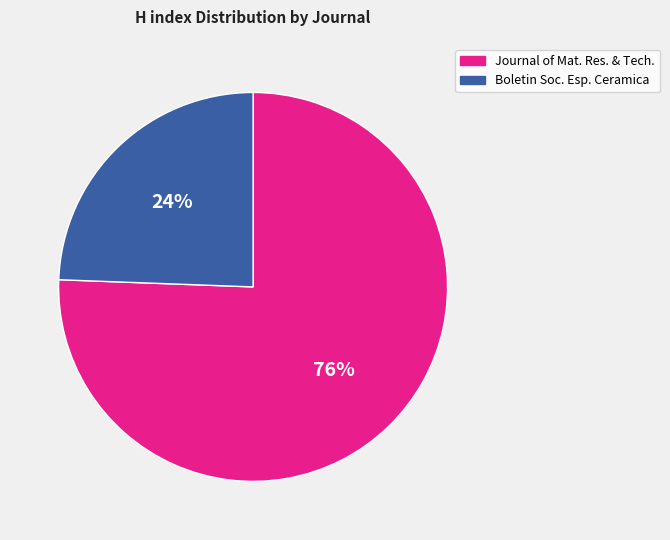

To the nearest percent, what percentage of the pie is Journal of Mat. Res. & Tech.?

76%